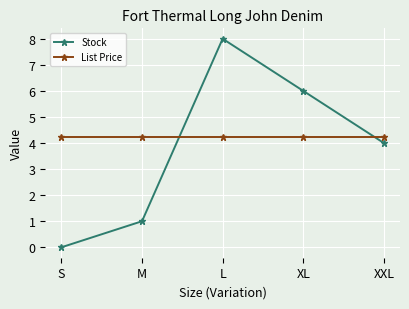

At which category does the chart reach its minimum across all series?

S